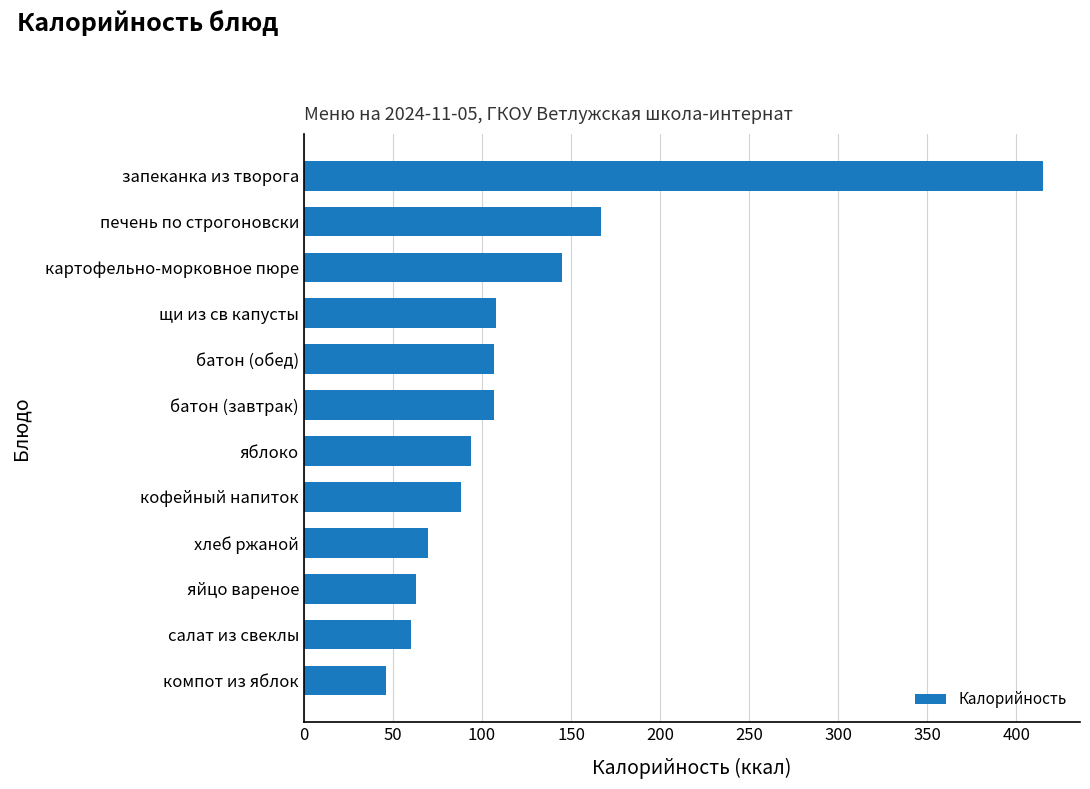

What is the sum of the values at батон (завтрак) and кофейный напиток?

194.8